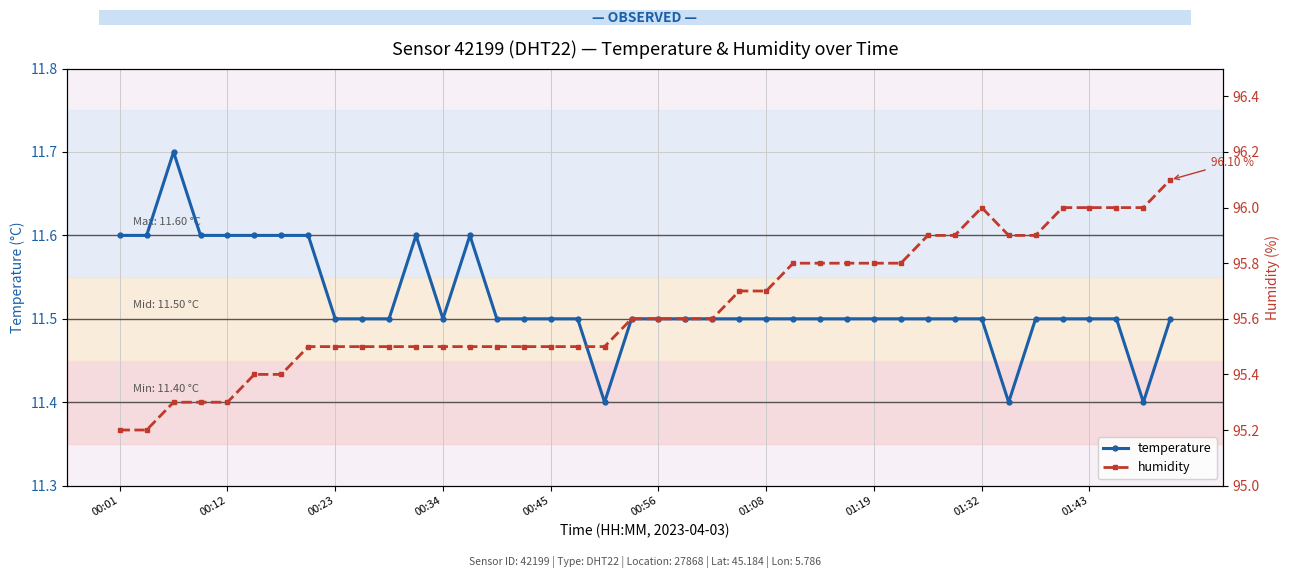

True or false: temperature and humidity intersect in this chart.

False